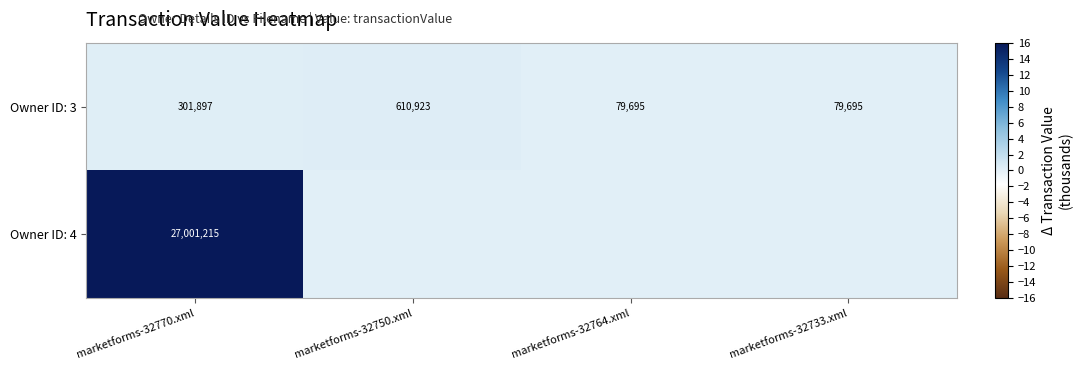

At how many categories does at least one series exceed 11?

1